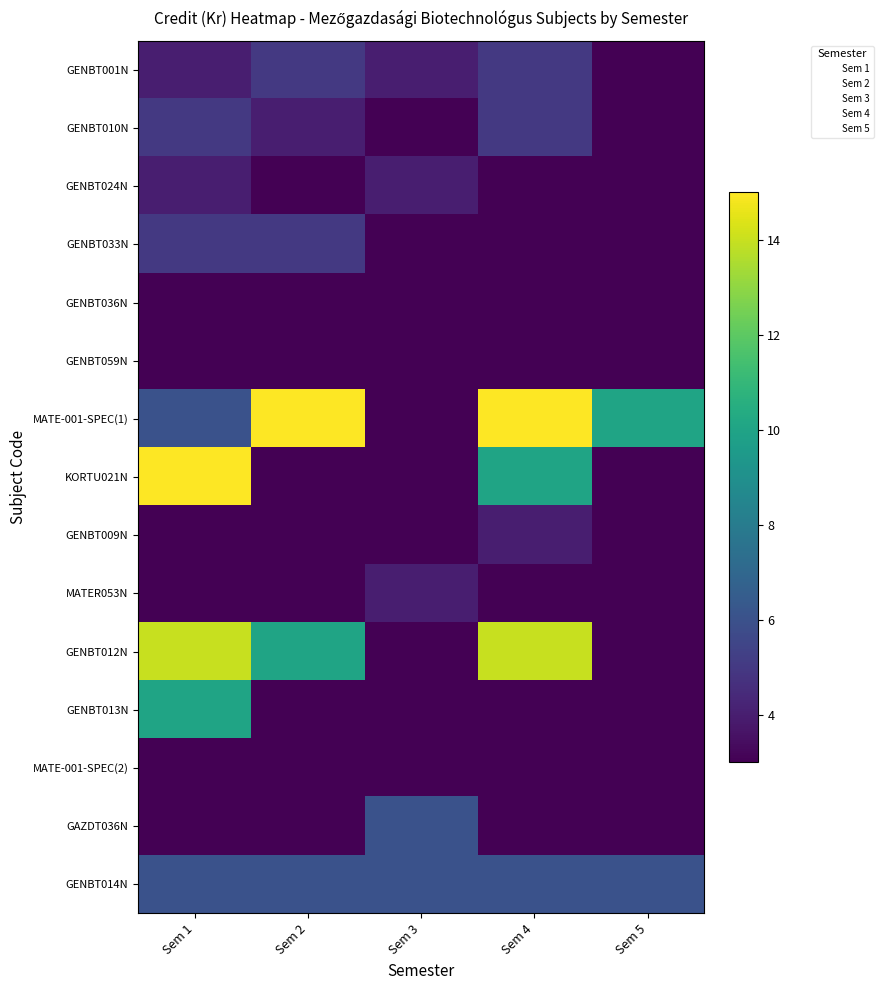

Reading left to right, extract all data points from this chart.

1: 0=4	1=5	2=4	3=5	4=3	5=3	6=6	7=15	8=3	9=3	10=14	11=10	12=3	13=3	14=6
2: 0=5	1=4	2=3	3=5	4=3	5=3	6=15	7=3	8=3	9=3	10=10	11=3	12=3	13=3	14=6
3: 0=4	1=3	2=4	3=3	4=3	5=3	6=3	7=3	8=3	9=4	10=3	11=3	12=3	13=6	14=6
4: 0=5	1=5	2=3	3=3	4=3	5=3	6=15	7=10	8=4	9=3	10=14	11=3	12=3	13=3	14=6
5: 0=3	1=3	2=3	3=3	4=3	5=3	6=10	7=3	8=3	9=3	10=3	11=3	12=3	13=3	14=6